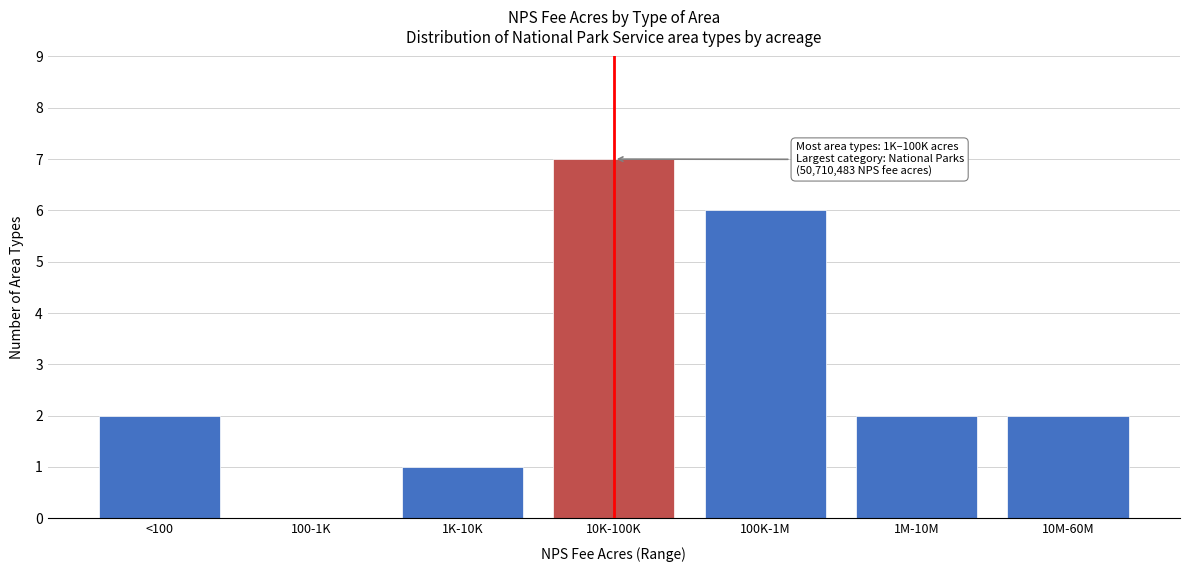

Reading left to right, what are all the values shown in this chart?

<100=2	100-1K=0	1K-10K=1	10K-100K=7	100K-1M=6	1M-10M=2	10M-60M=2